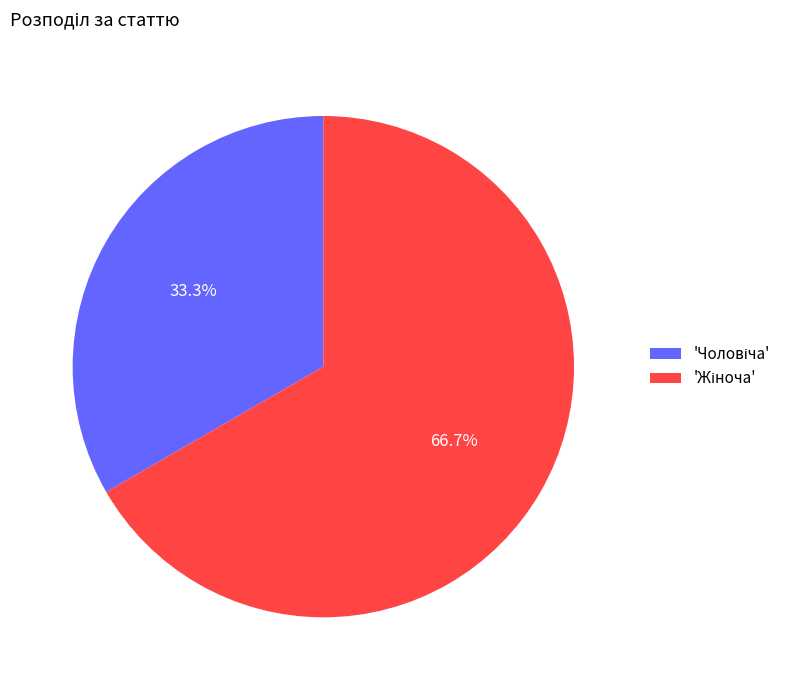

Is there a majority slice in this chart?

Yes